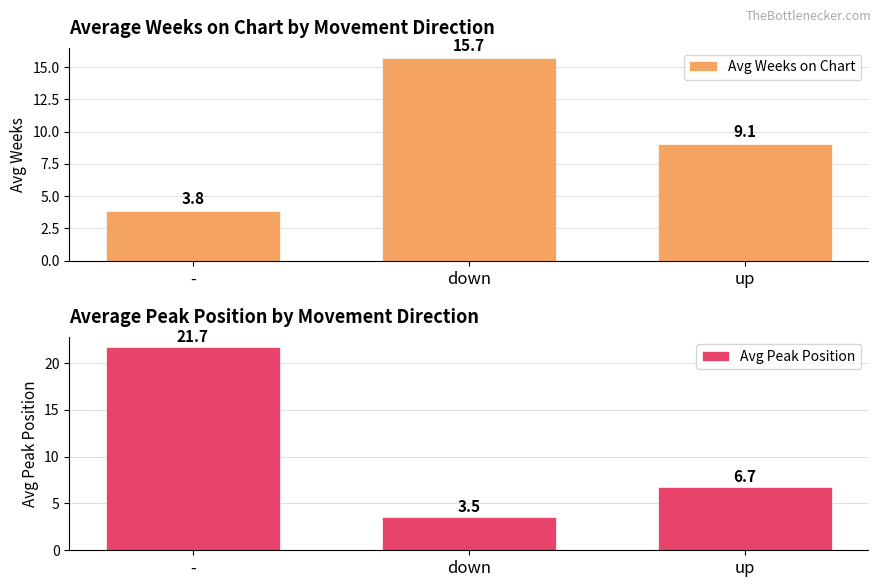

Reading left to right, list all the values displayed in this chart.

Avg Weeks on Chart: -=3.8	down=15.7	up=9.1
Avg Peak Position: -=21.7	down=3.5	up=6.7